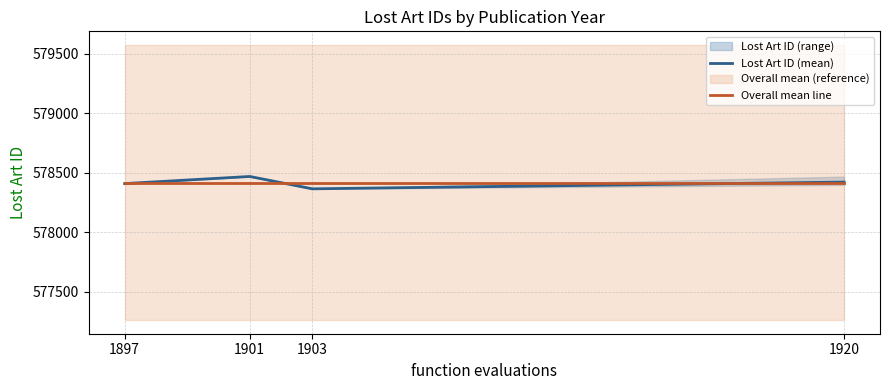

At which category is the sum across all series the highest?

1901